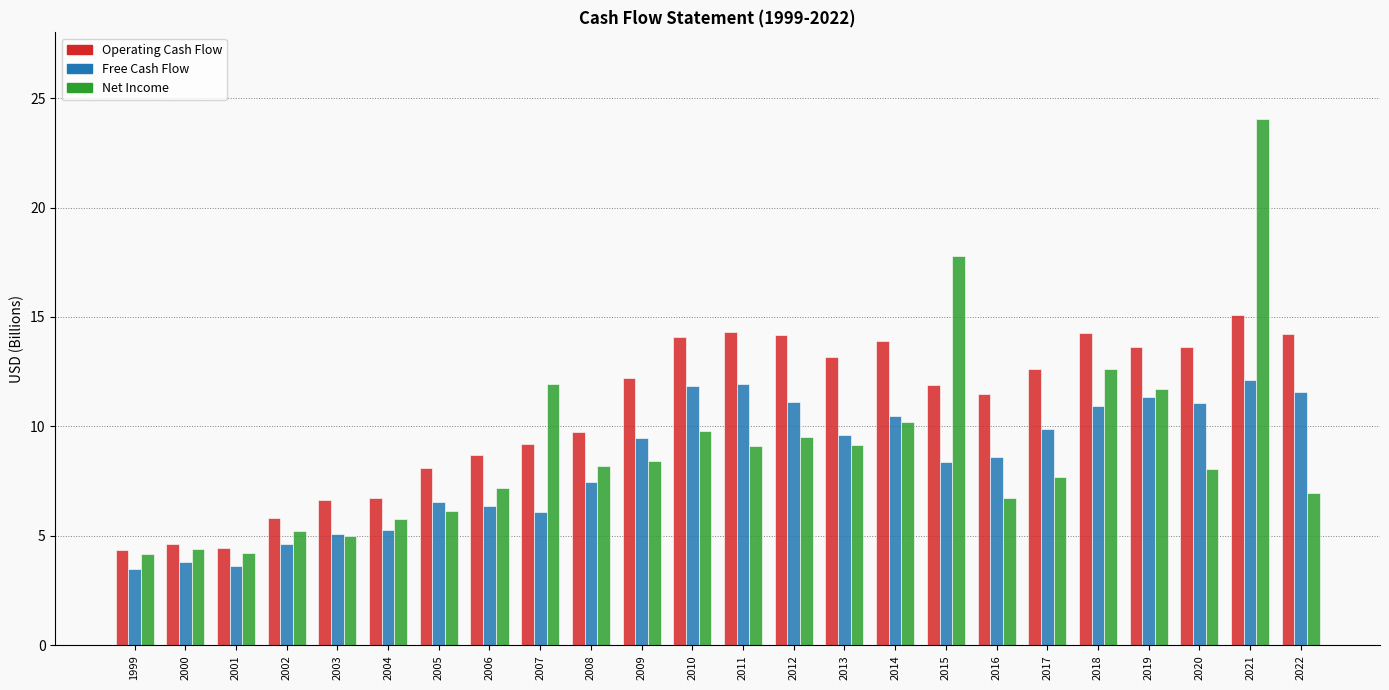

What is the difference between the second highest and minimum values in the Operating Cash Flow series?

10.0